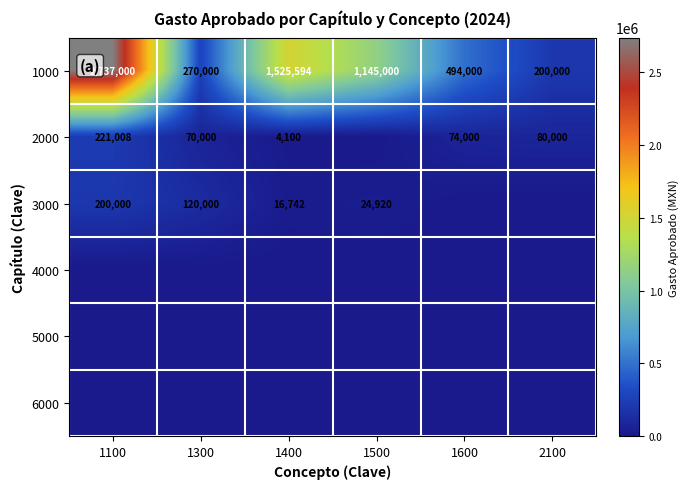

At which label does 3000 first exceed 24920?

1100